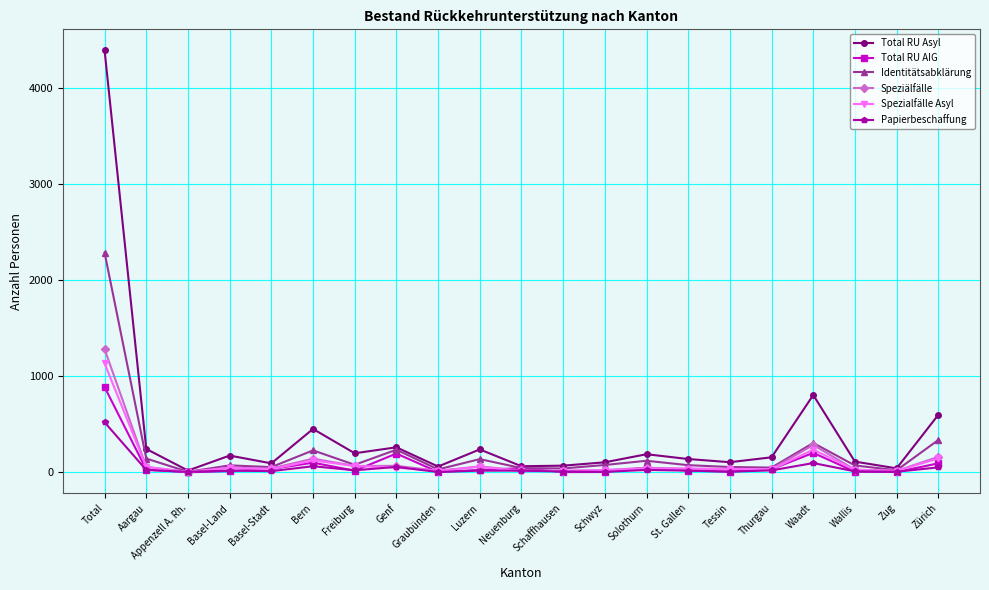

Which category has the highest value across all series?

Total